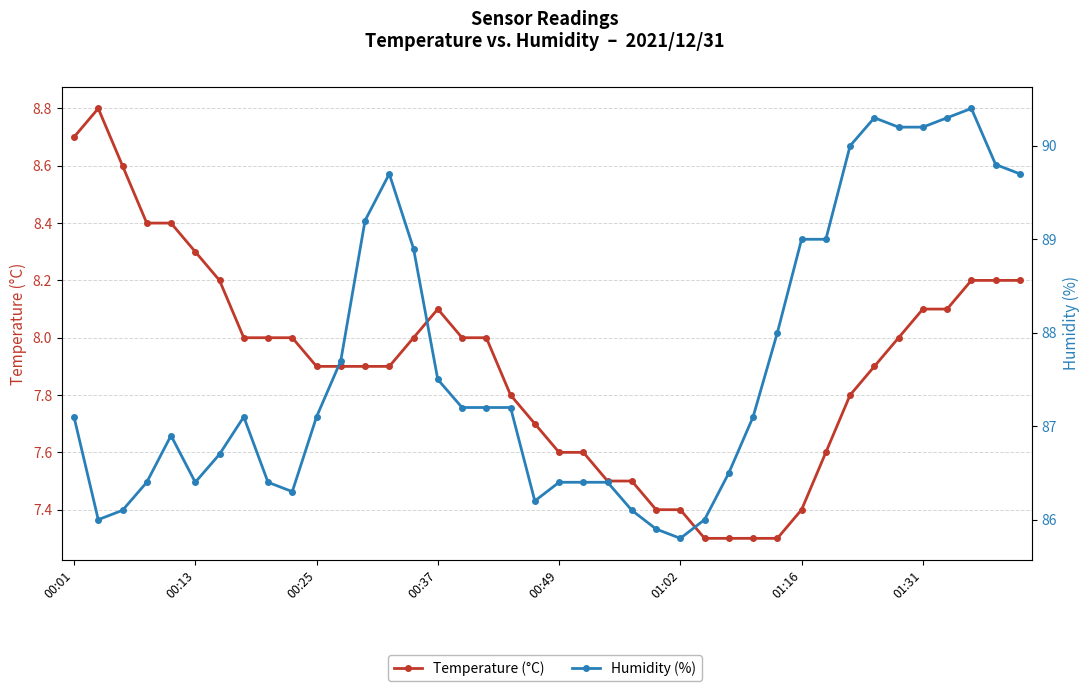

Is it true that Temperature (°C) equals 8.2 at 37?

True